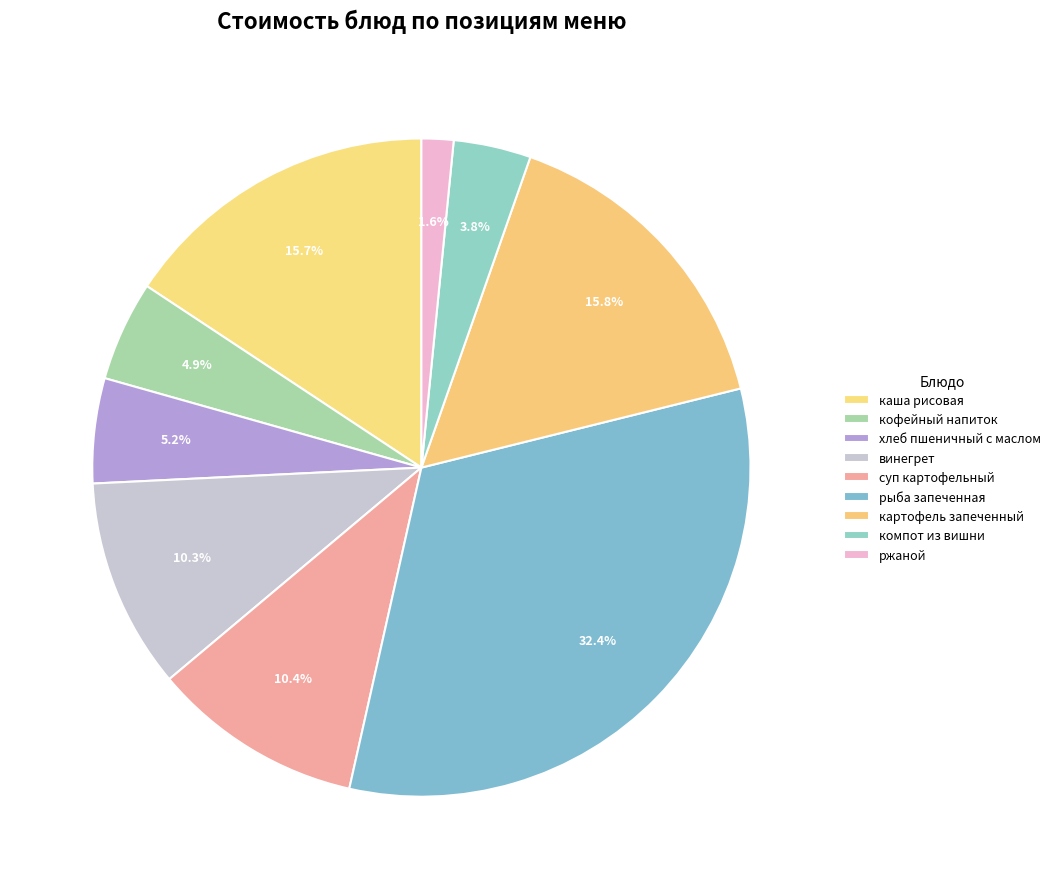

Is there any slice that represents more than half of the pie?

No